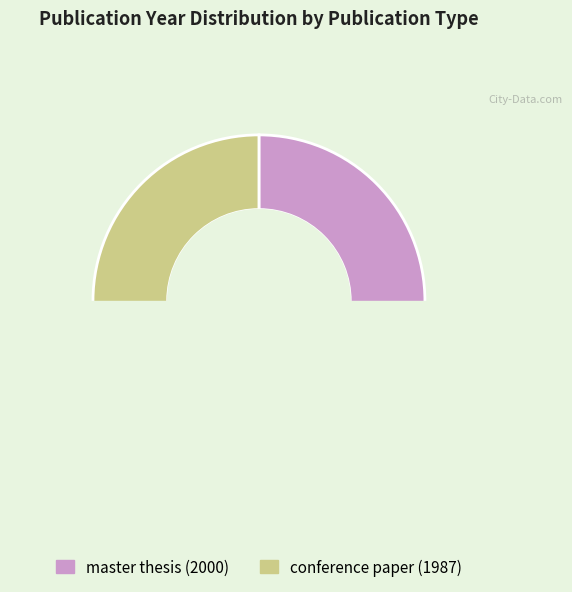

Rank the categories by value from lowest to highest.

conference paper (1987), master thesis (2000)